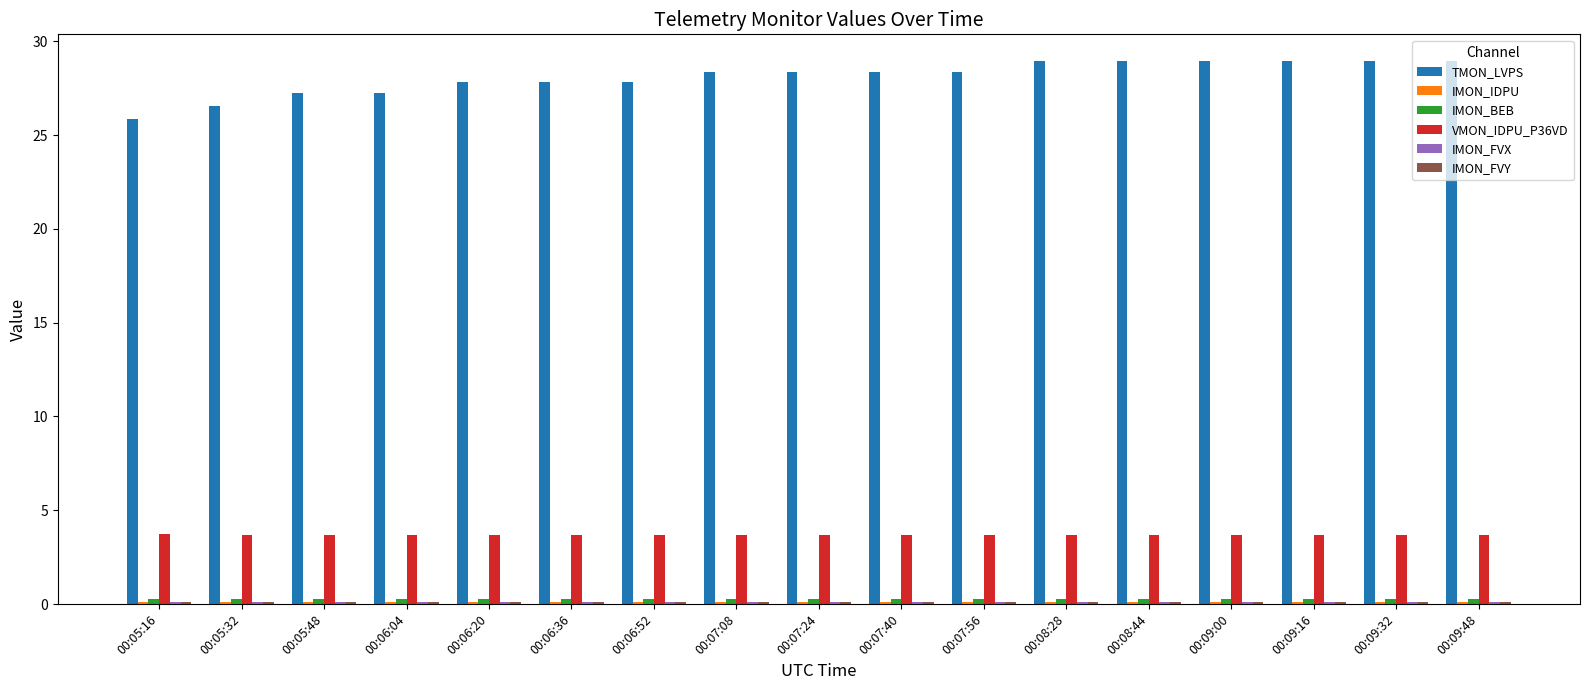

Is it true that TMON_LVPS equals 17.8 at 00:06:52?

False